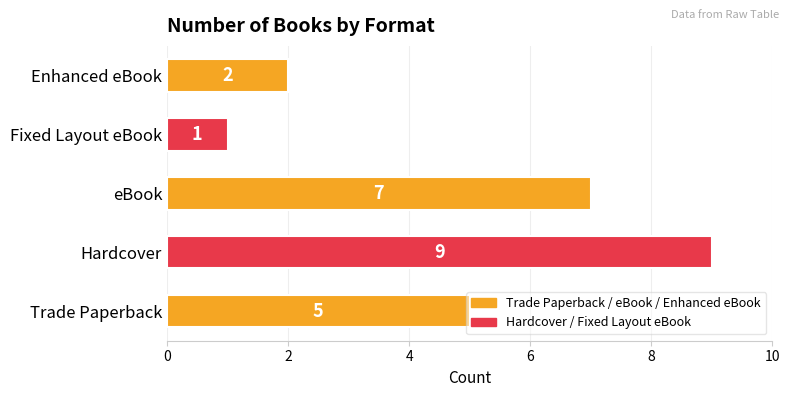

Count the values in the range 2 to 7.

3